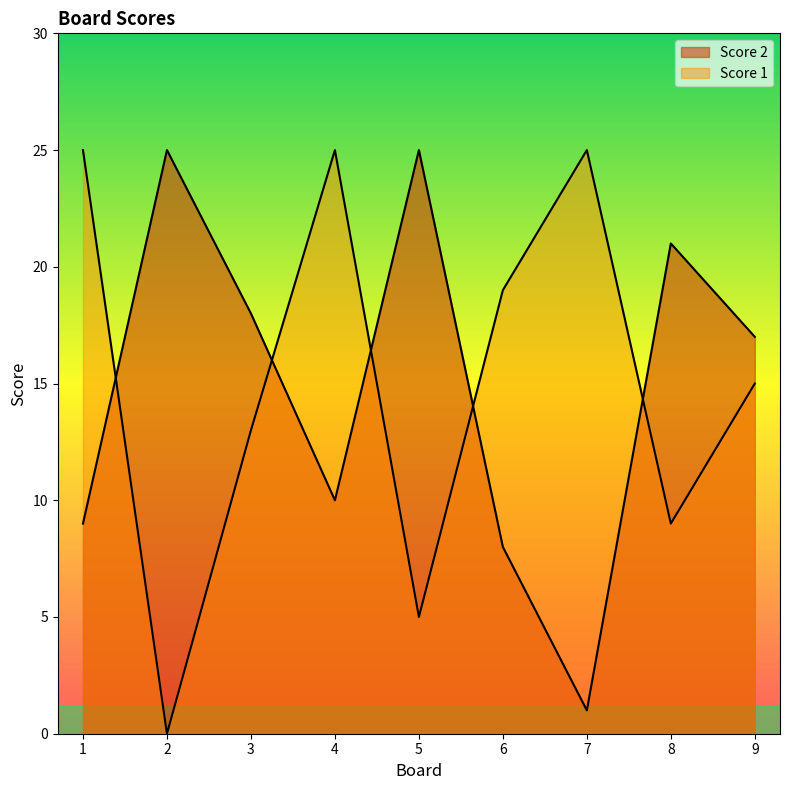

How many Score 1 values are between 9 and 25?

7